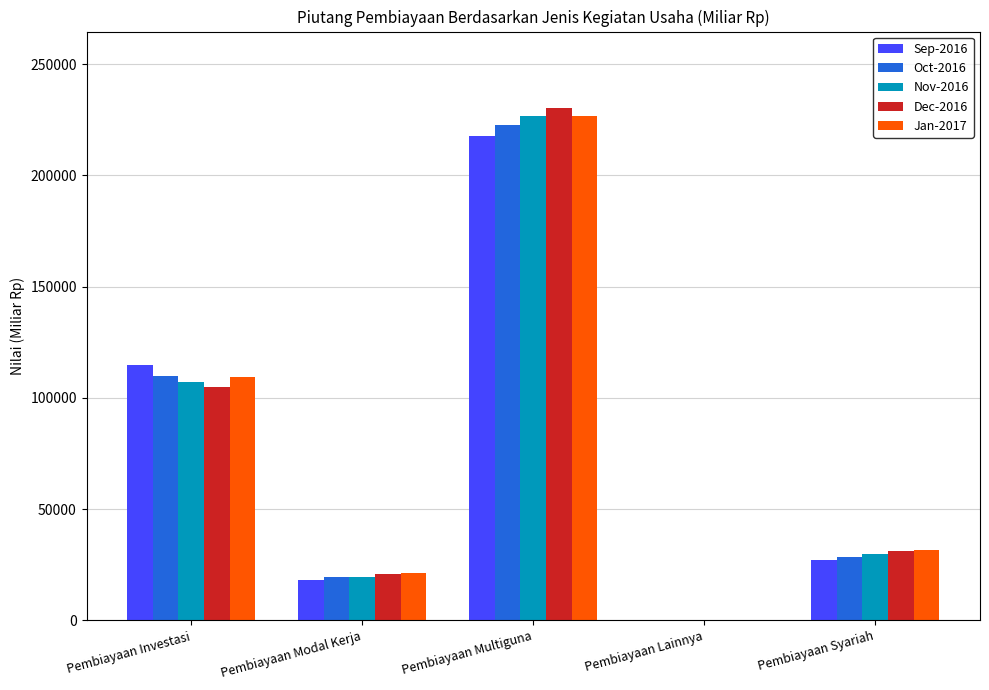

Which category has the highest value in the Oct-2016 series?

Pembiayaan Multiguna